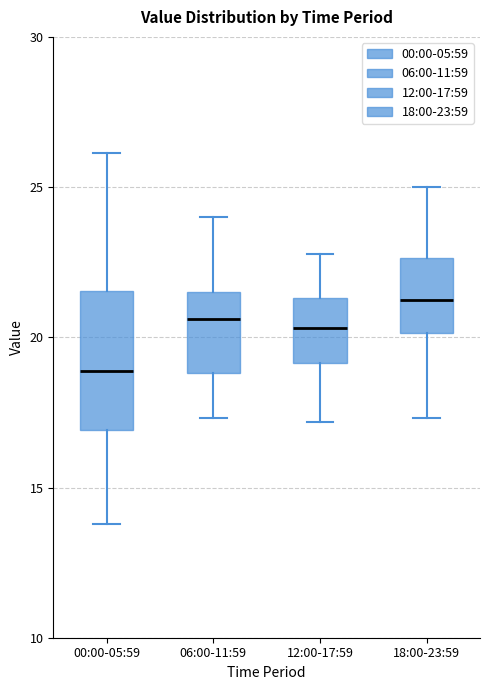

Which box's median line is the highest?

18:00-23:59